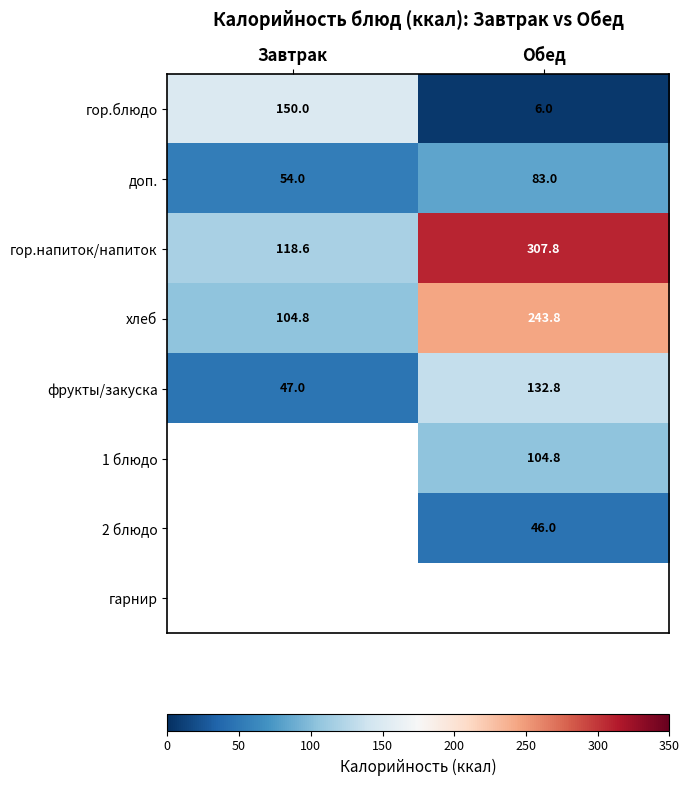

Count the гор.блюдо values in the range 6 to 150.

2